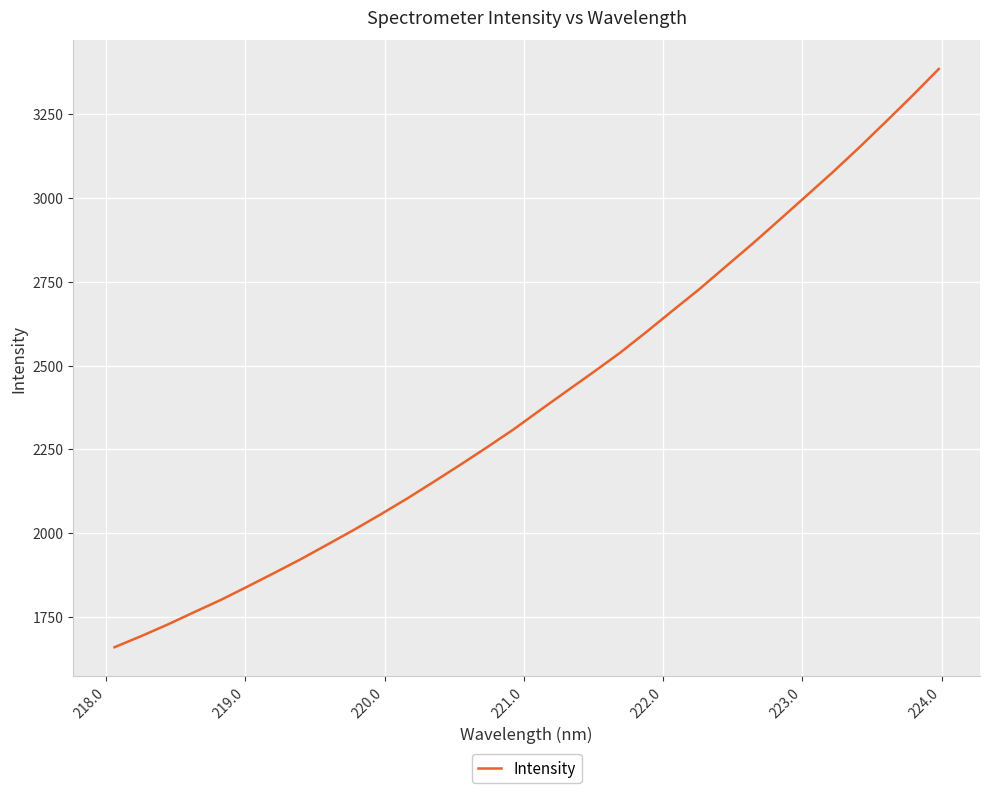

What is the minimum value shown in the chart?

1659.6